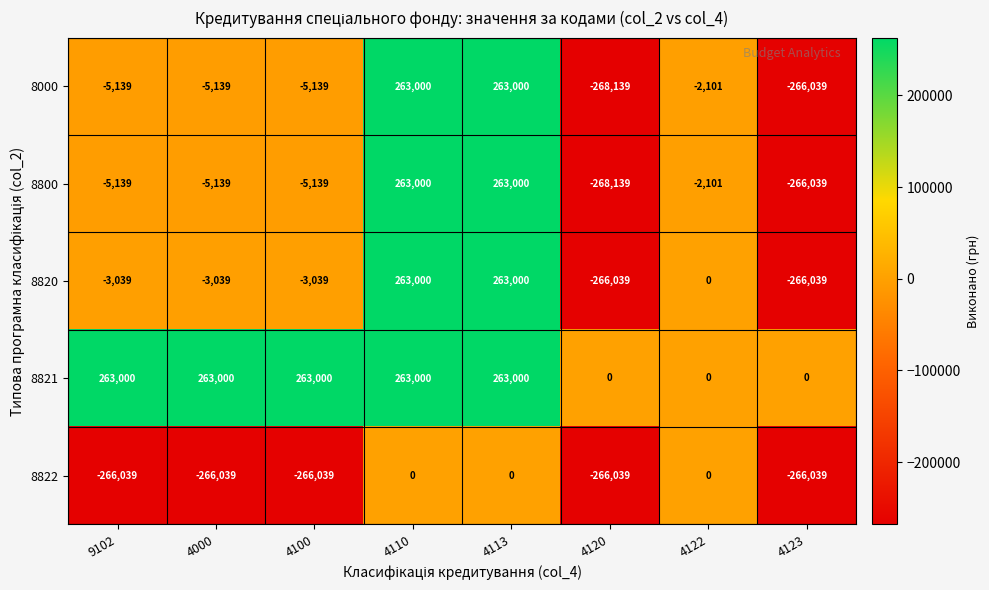

How many series are shown in this chart?

5